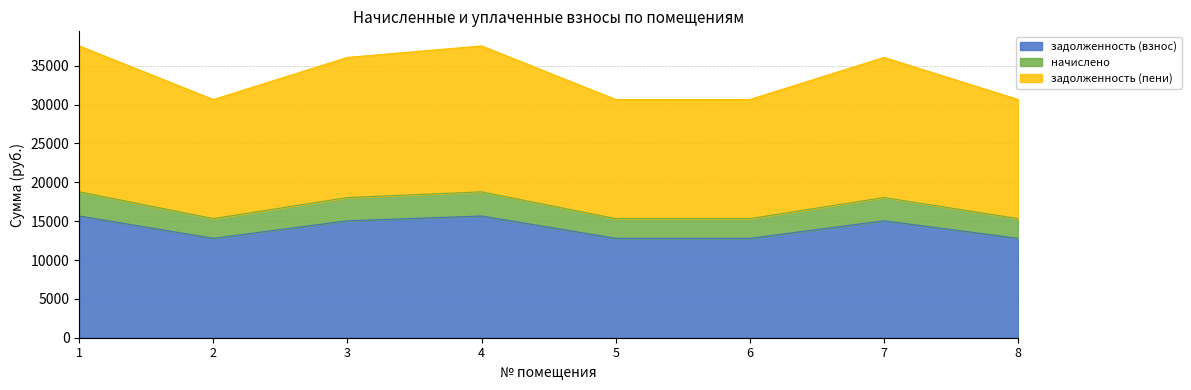

True or false: задолженность (пени) has more than 1 interior local peaks.

True